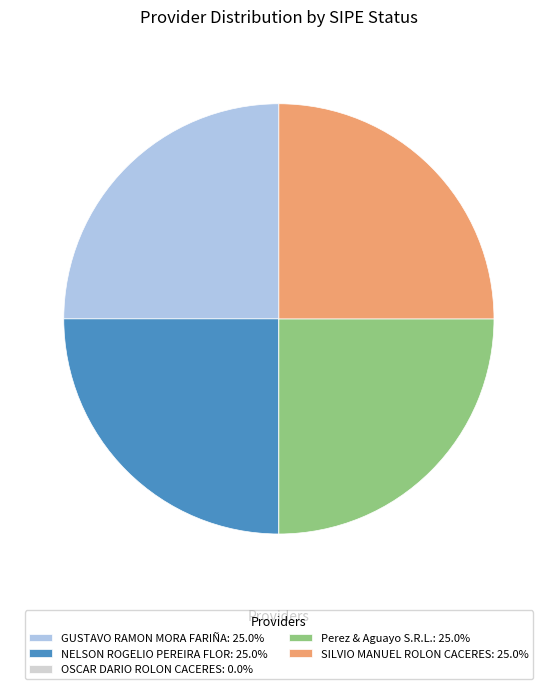

Is there a majority slice in this chart?

No